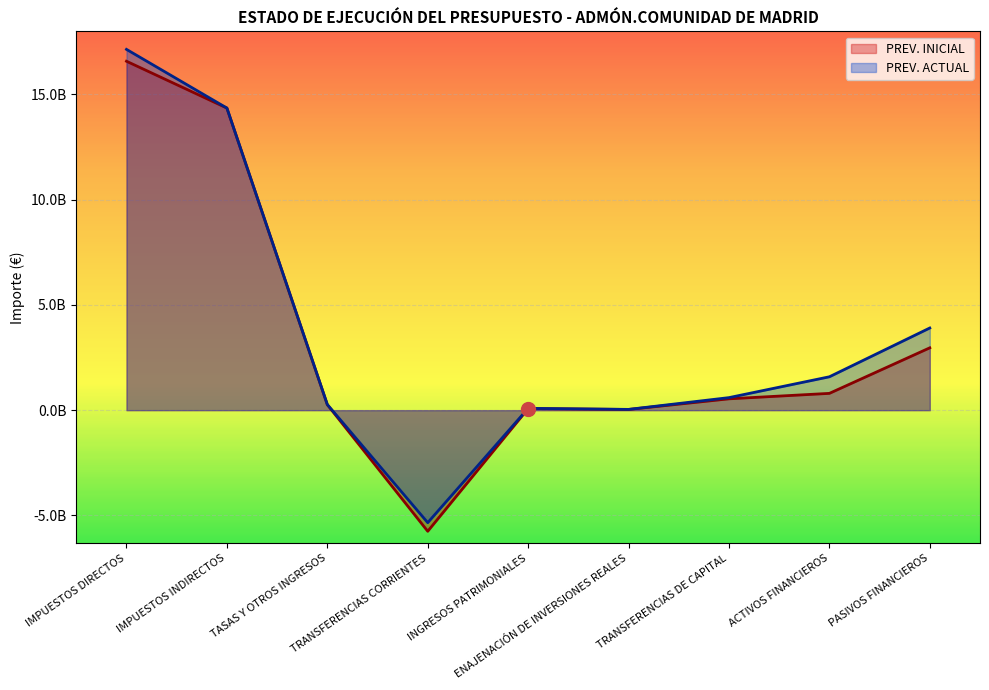

Where is PREV. INICIAL nearest to the value 5409704154?

PASIVOS FINANCIEROS